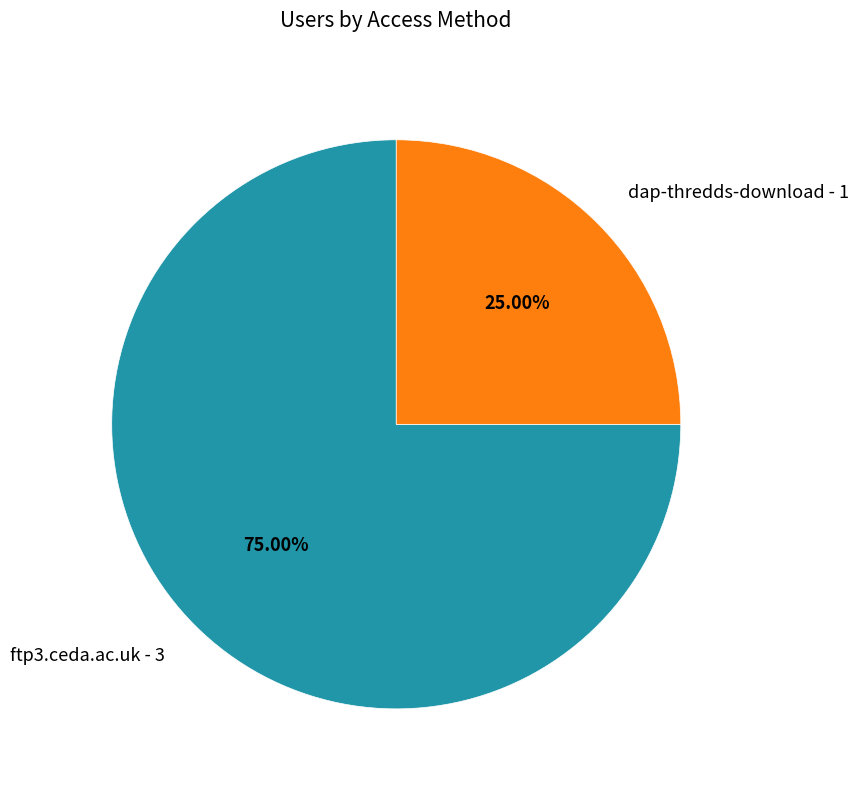

Does any single category account for the majority?

Yes